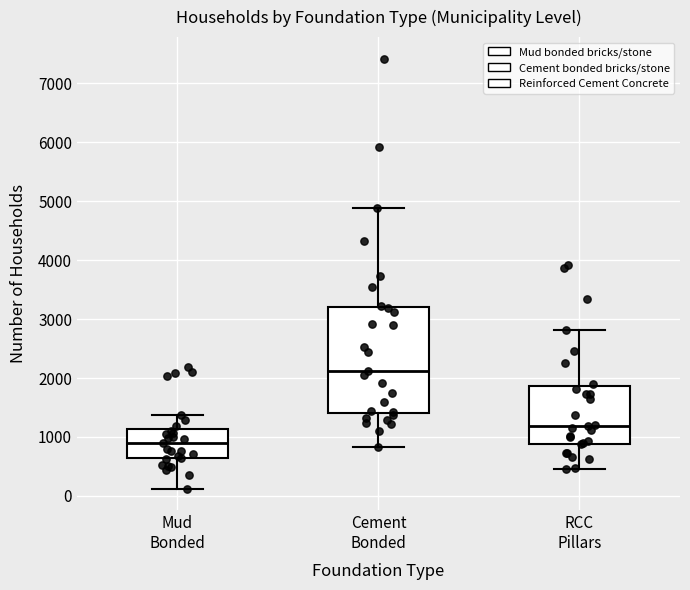

Where is the lower edge of the box for Mud Bonded on the y-axis? The values are not printed on the chart, so give them approximately, as read against the axis.

600